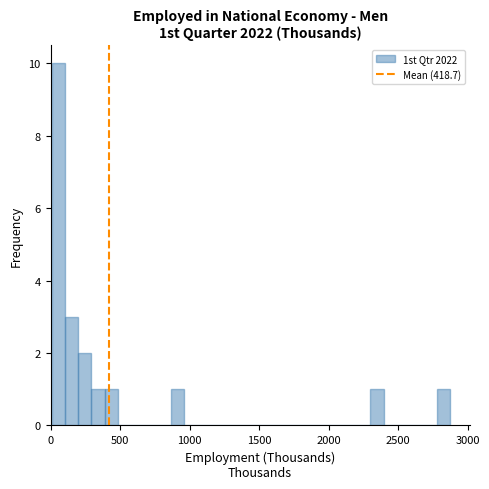

Around what value on the x-axis is the tallest bar? Give the approximate position of its centre, as read against the axis.

50